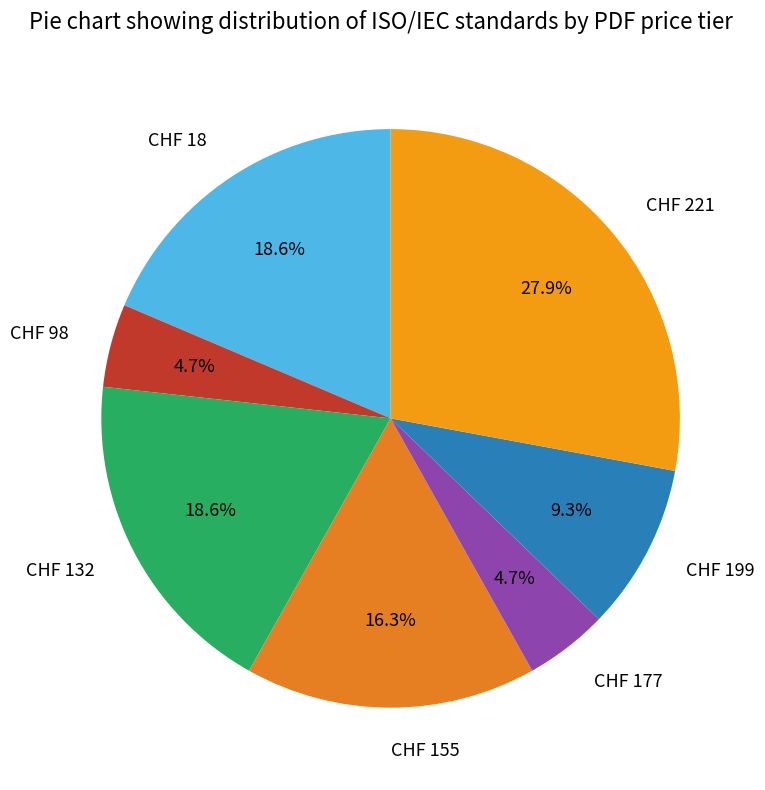

Which category has the biggest portion of the pie?

CHF 221